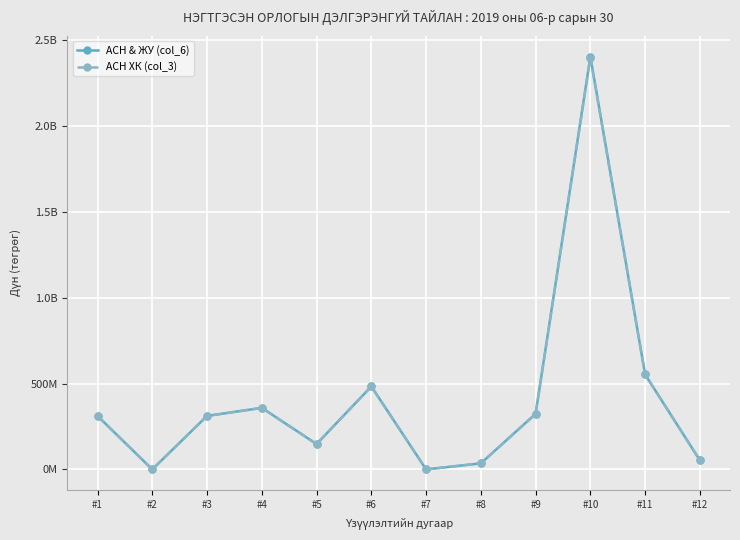

What are all the series names shown in the legend?

АСН & ЖУ (col_6), АСН ХК (col_3)